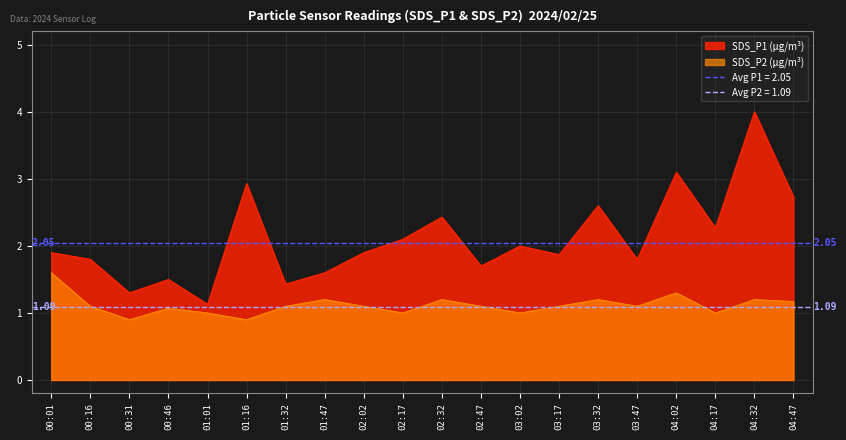

How many categories are shown in the chart?

20